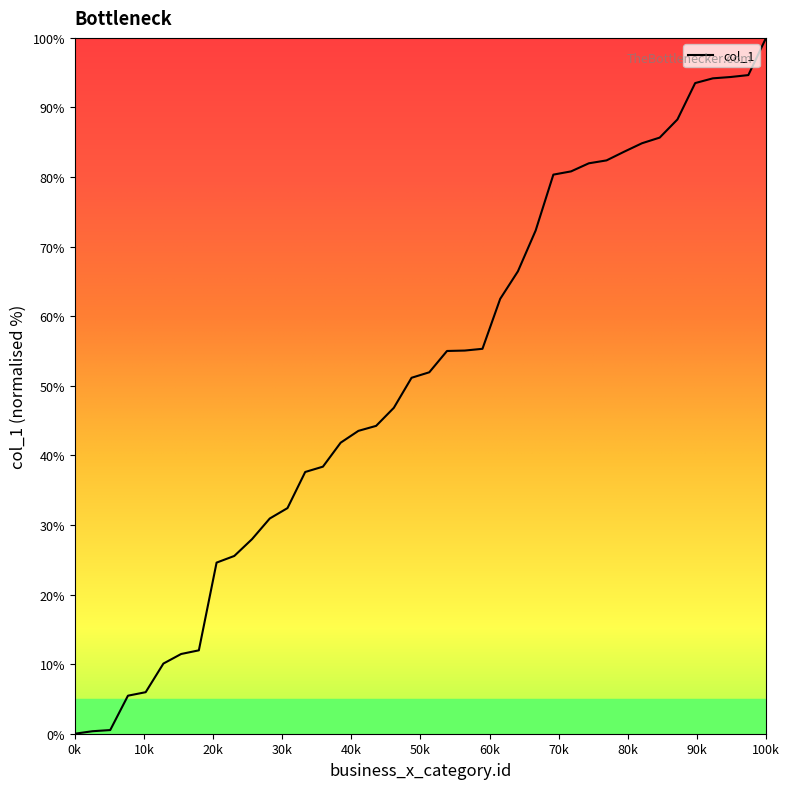

What is the maximum value shown in the chart?

100.0